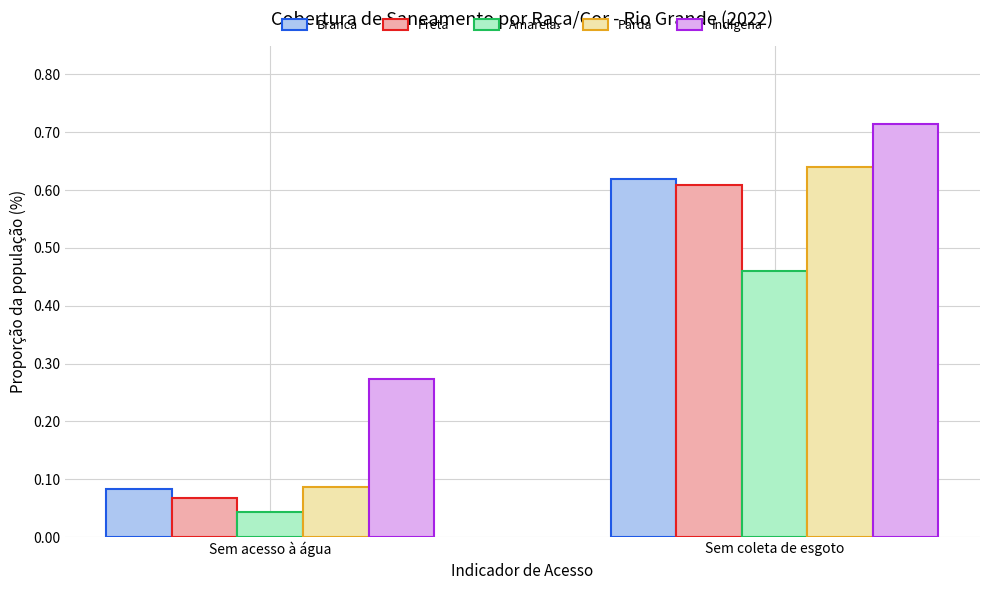

Which series has the largest total across all categories?

Indígena